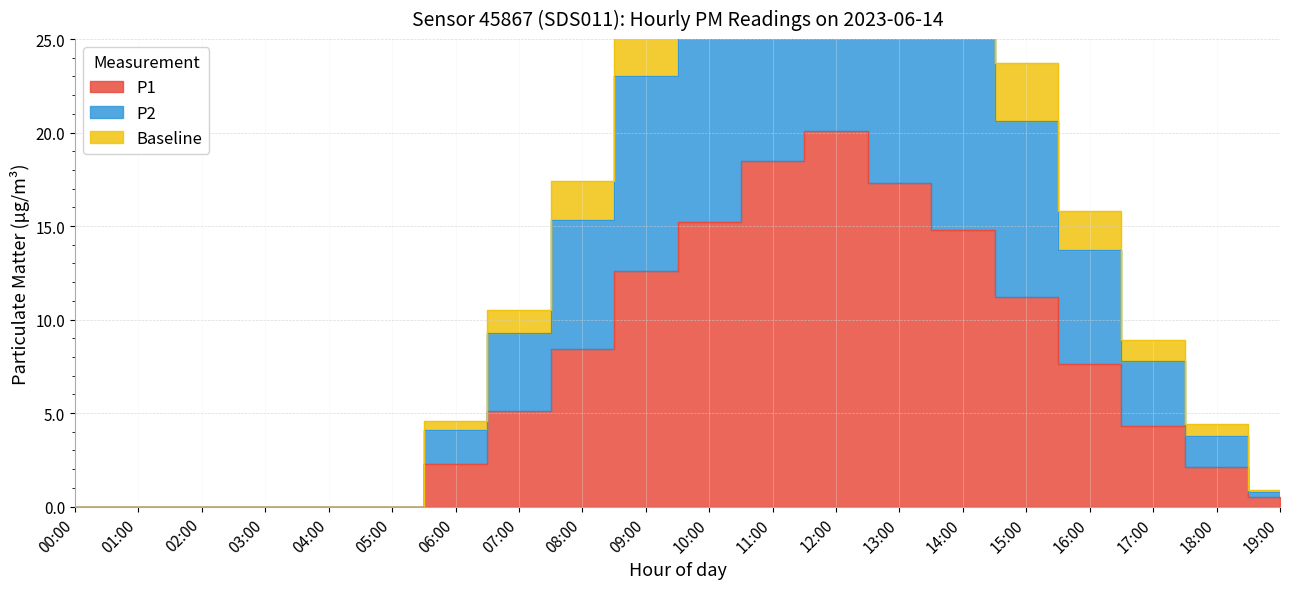

The P2 series shows 43.5 at 12:00. True or false?

True